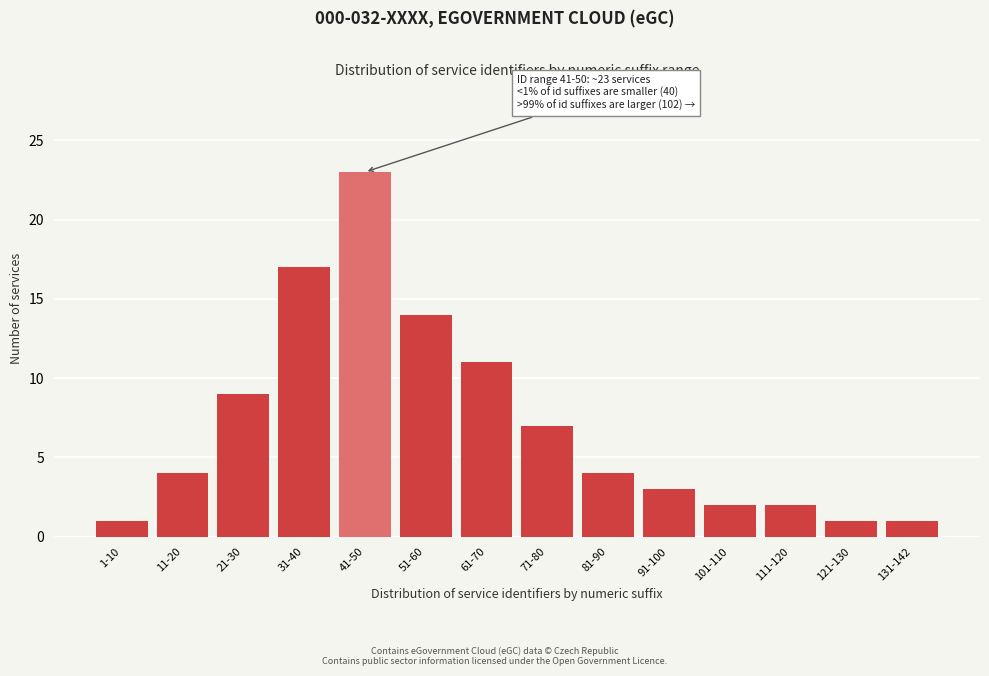

Reading left to right, extract all data points from this chart.

1	4	9	17	23	14	11	7	4	3	2	2	1	1